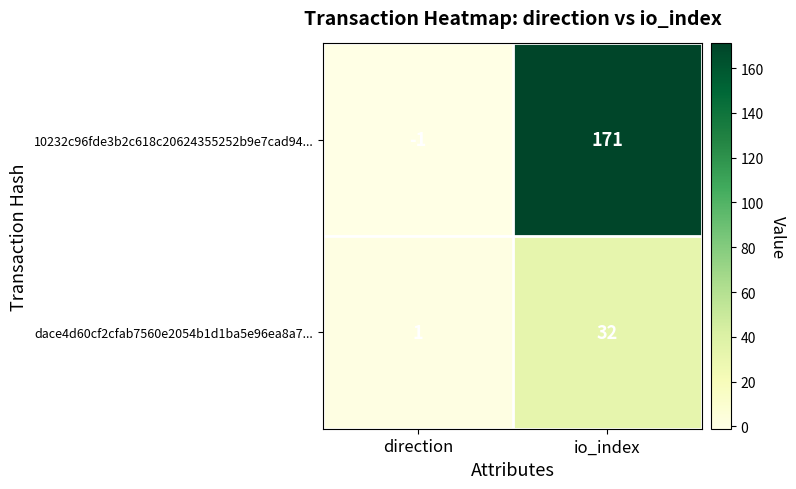

What is the minimum value shown in the chart?

-1